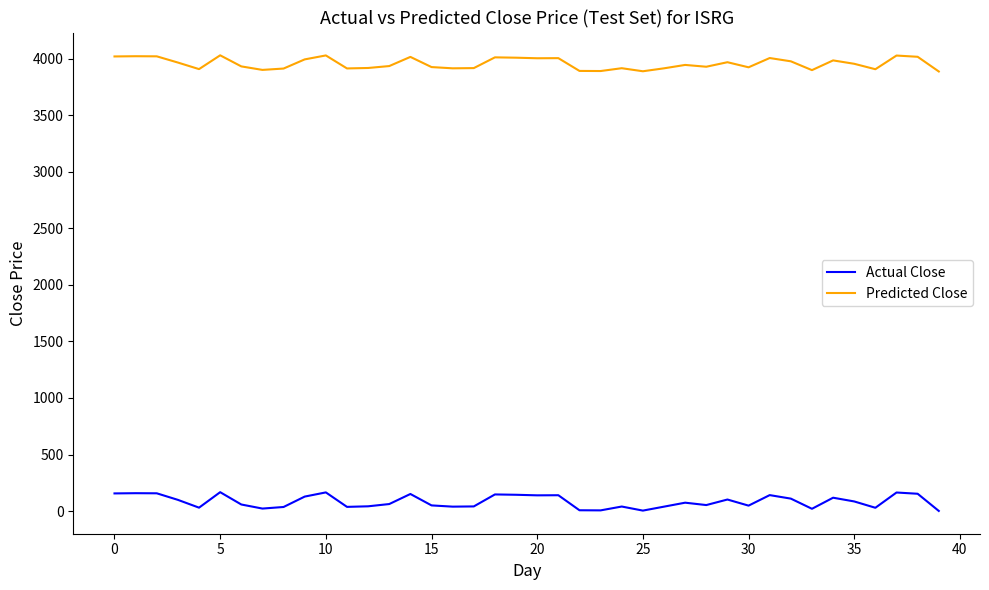

Does the chart have visible grid lines?

No